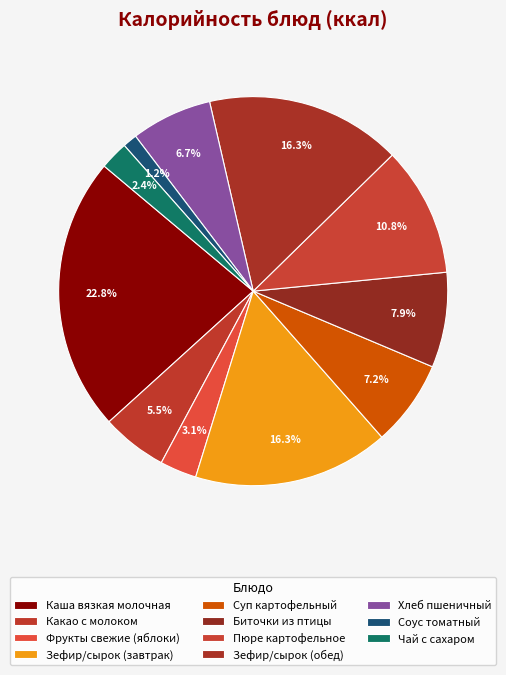

To the nearest percent, what is the difference between the largest and smallest slice percentages?

22%